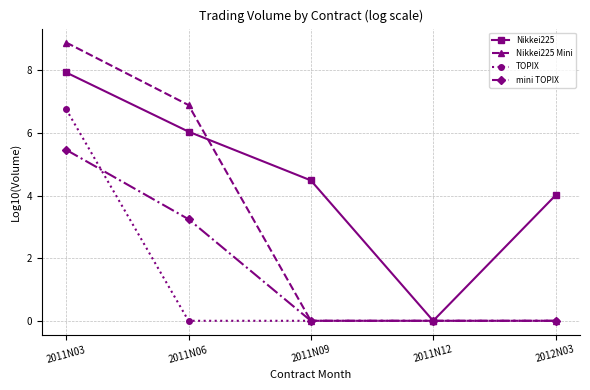

Count the number of categories in the chart.

5